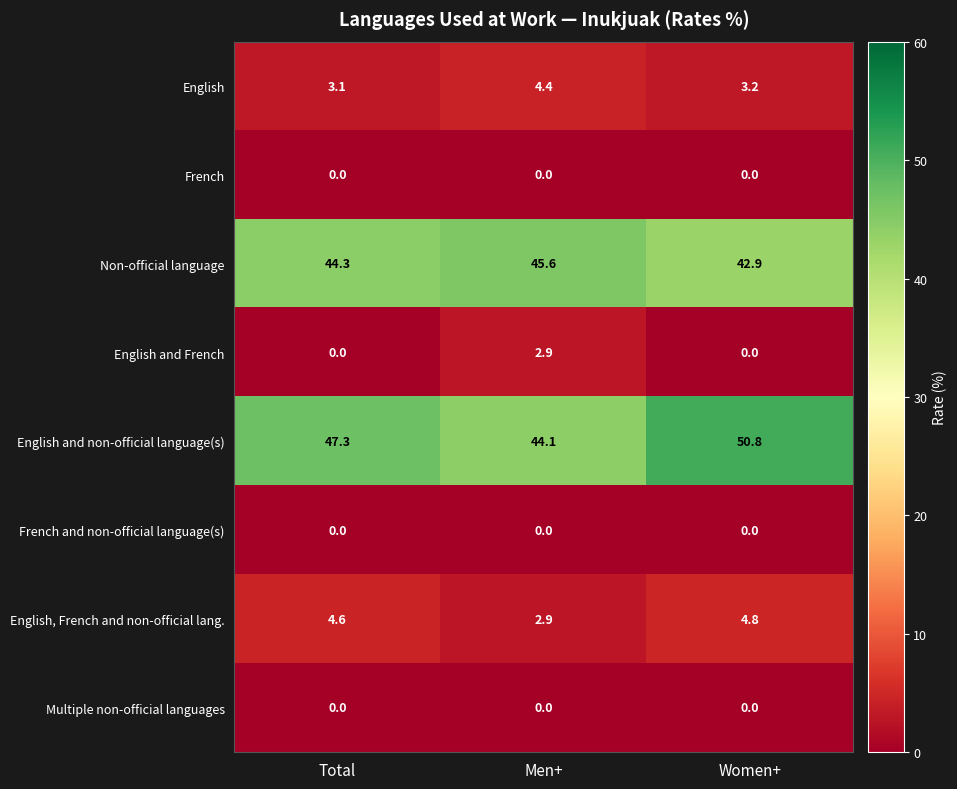

What is the total value across all series at Total?

99.3